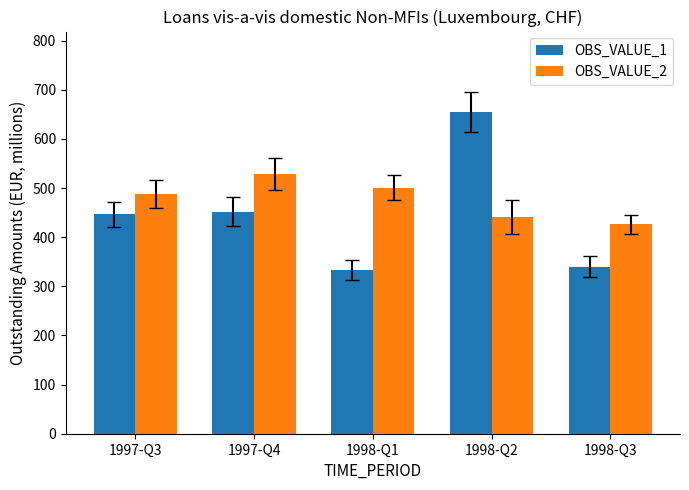

What value does the OBS_VALUE_2 series have at 1998-Q1?

501.0